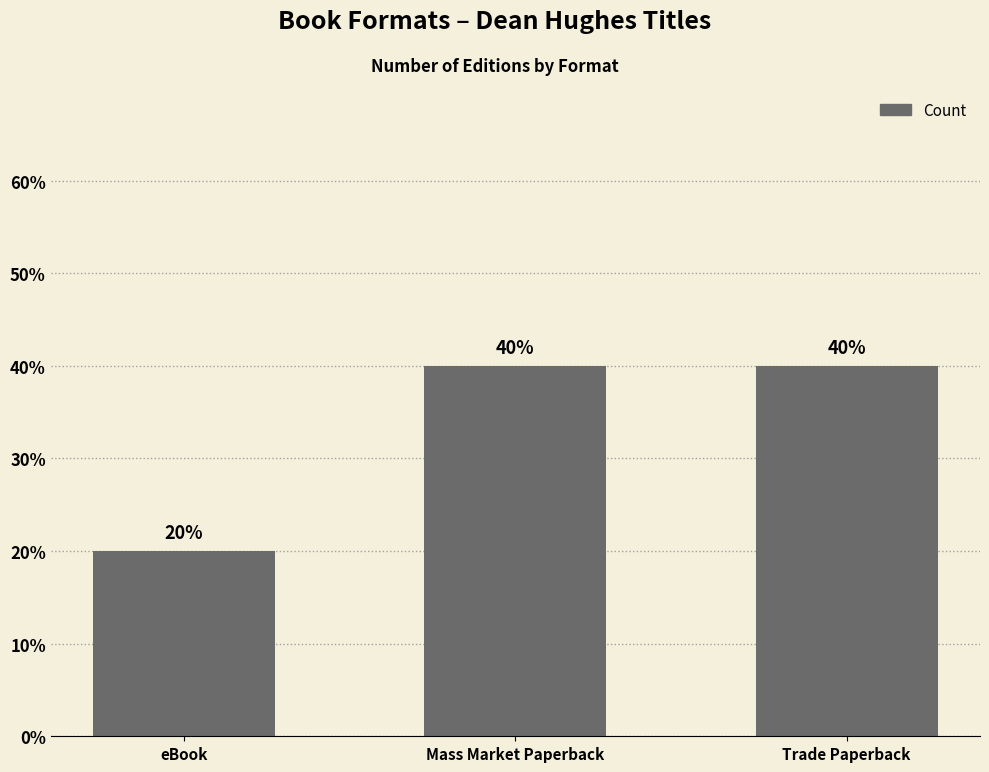

List the labels in order of value, smallest first.

eBook, Mass Market Paperback, Trade Paperback